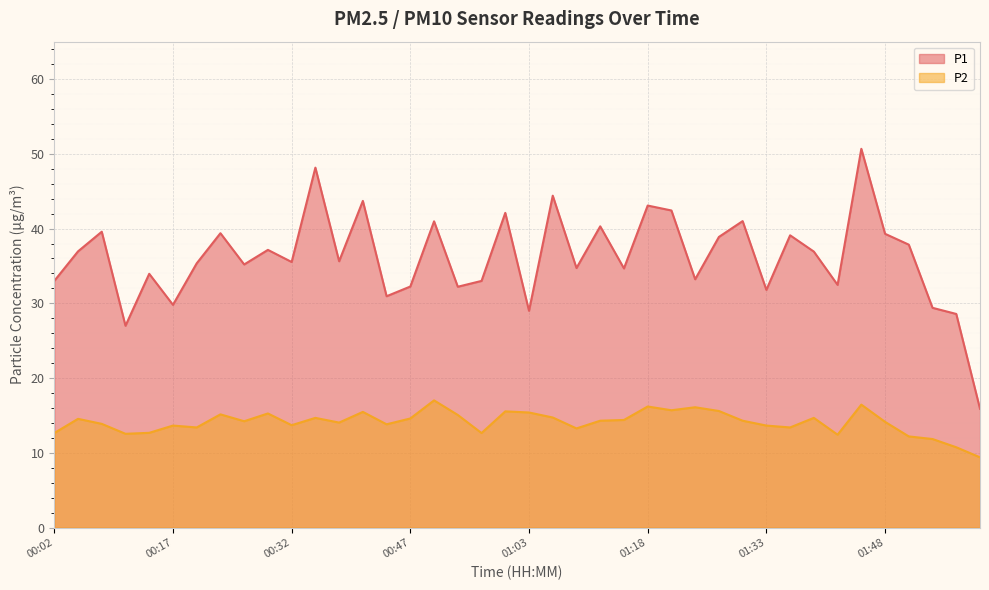

Which category has the lowest value across all series?

02:04